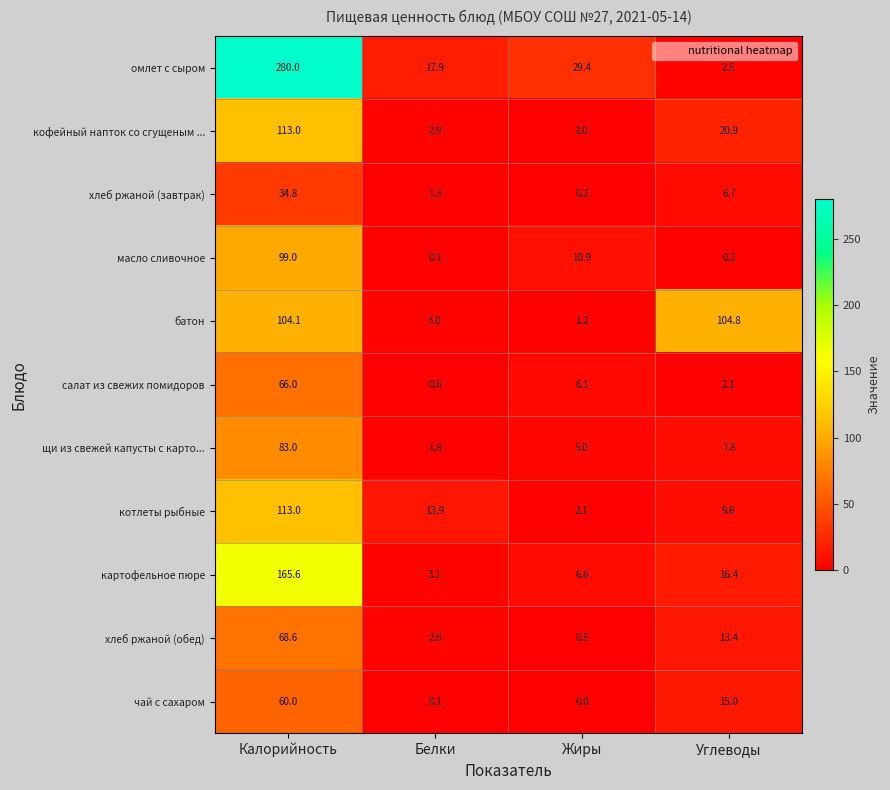

List the labels in order of батон value, largest first.

Углеводы, Калорийность, Белки, Жиры